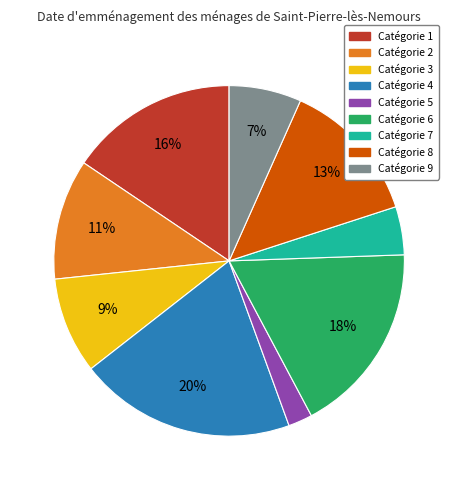

Is there any slice that represents more than half of the pie?

No